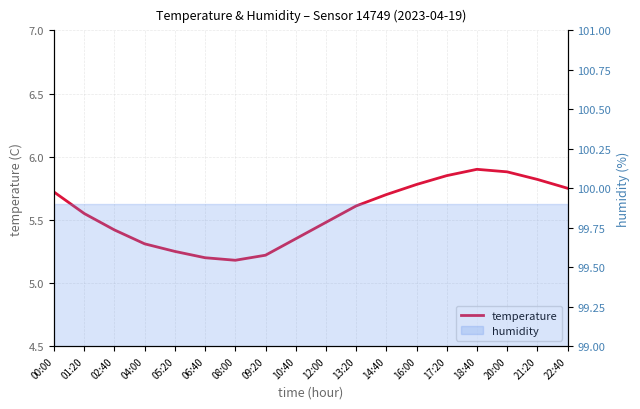

Reading right to left, what are all the values shown in this chart?

5.8	5.8	5.9	5.9	5.8	5.8	5.7	5.6	5.5	5.3	5.2	5.2	5.2	5.2	5.3	5.4	5.5	5.7